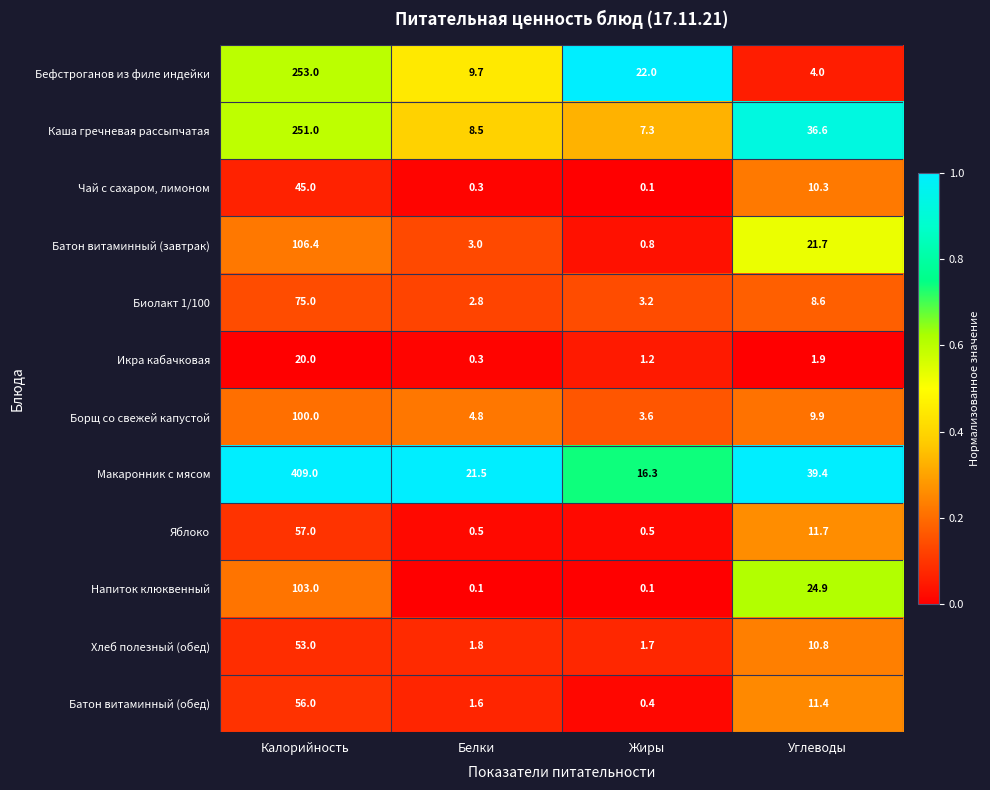

Which series has the largest total across all categories?

Макаронник с мясом